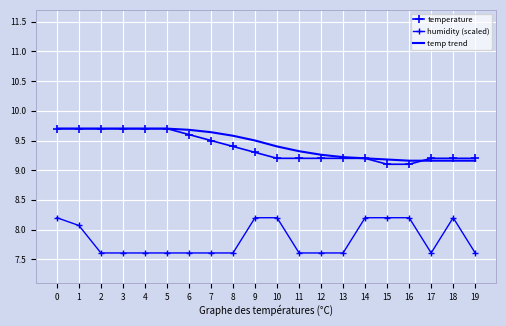

What is the sum of all humidity (scaled) values?

156.7